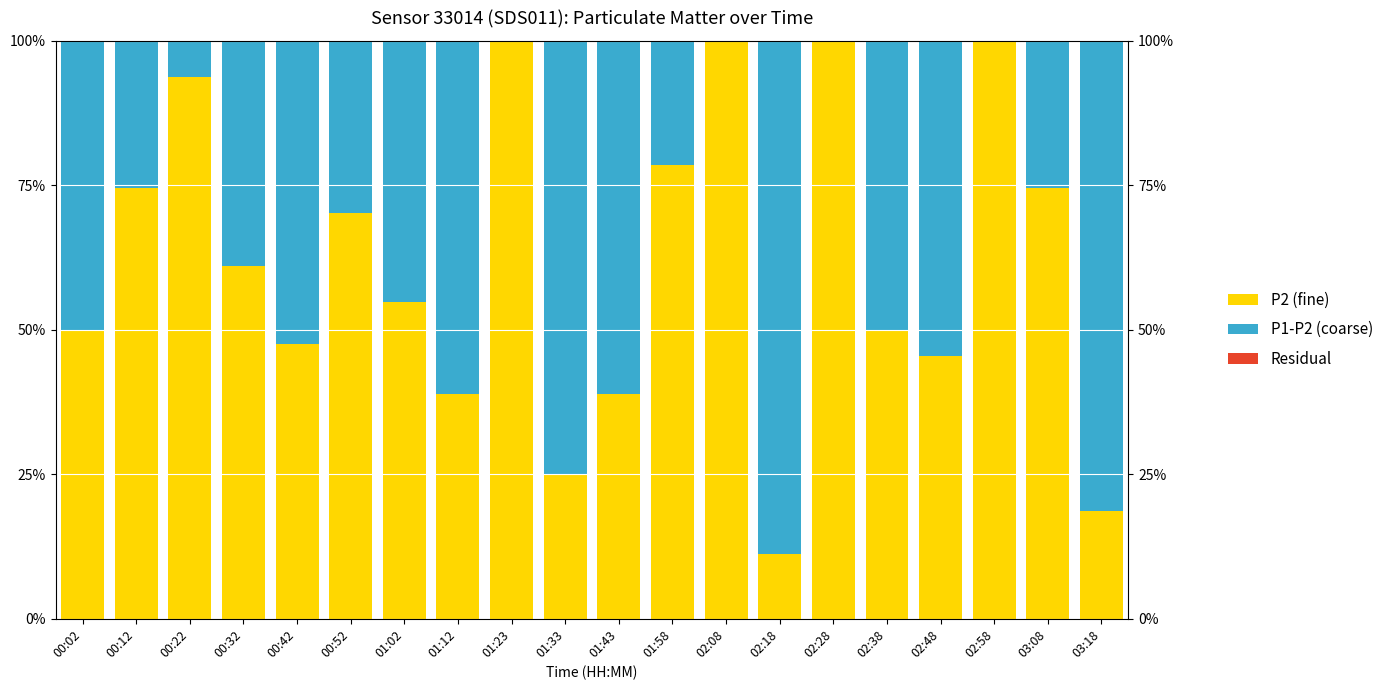

Where is P2 (fine) nearest to the value 55?

01:02